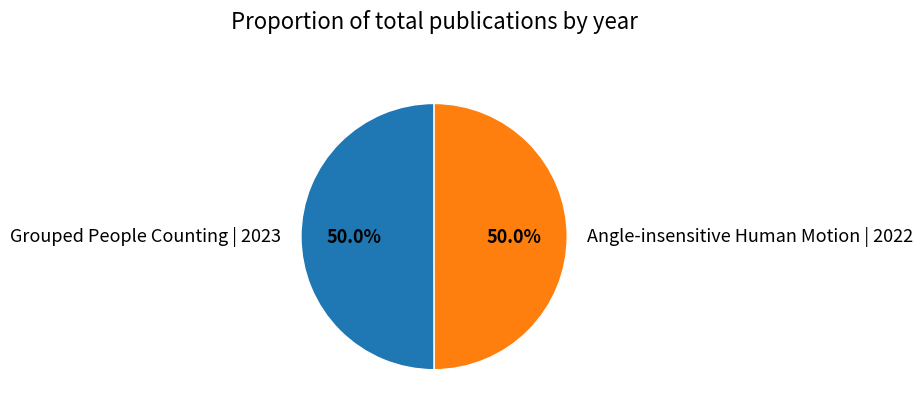

What is the ratio of the value at Grouped People Counting | 2023 to the value at Angle-insensitive Human Motion | 2022?

1.0